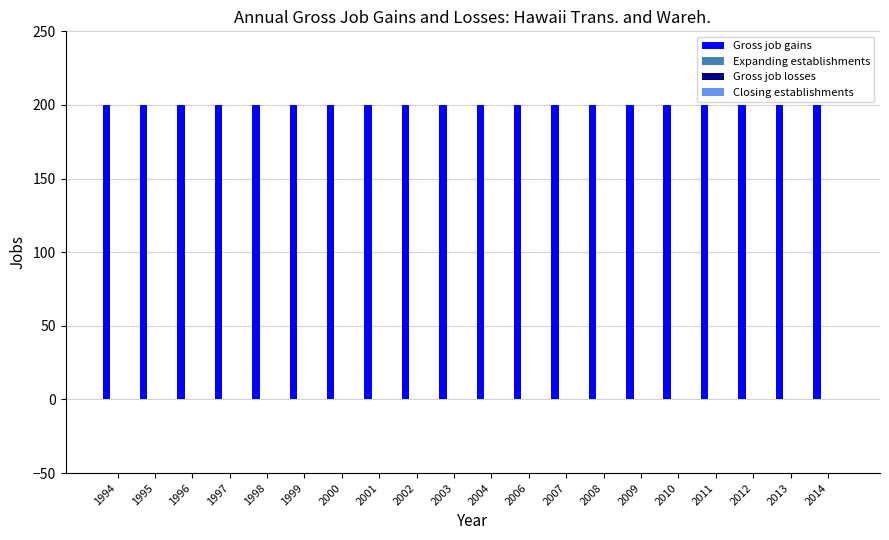

The Gross job losses series shows 0 at 1998. True or false?

True